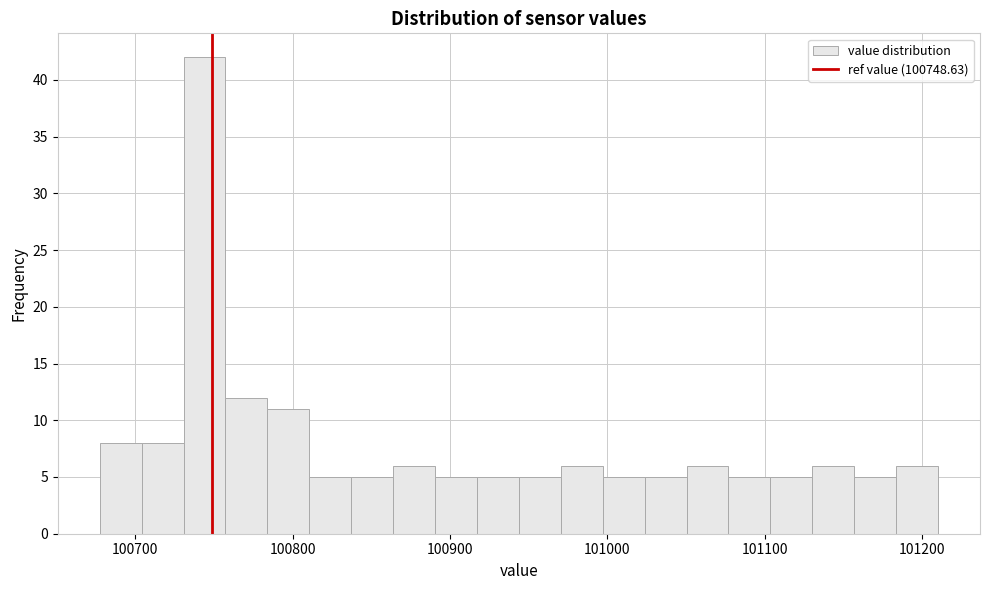

Read against the x-axis, roughly where is the centre of the tallest bar?

100740